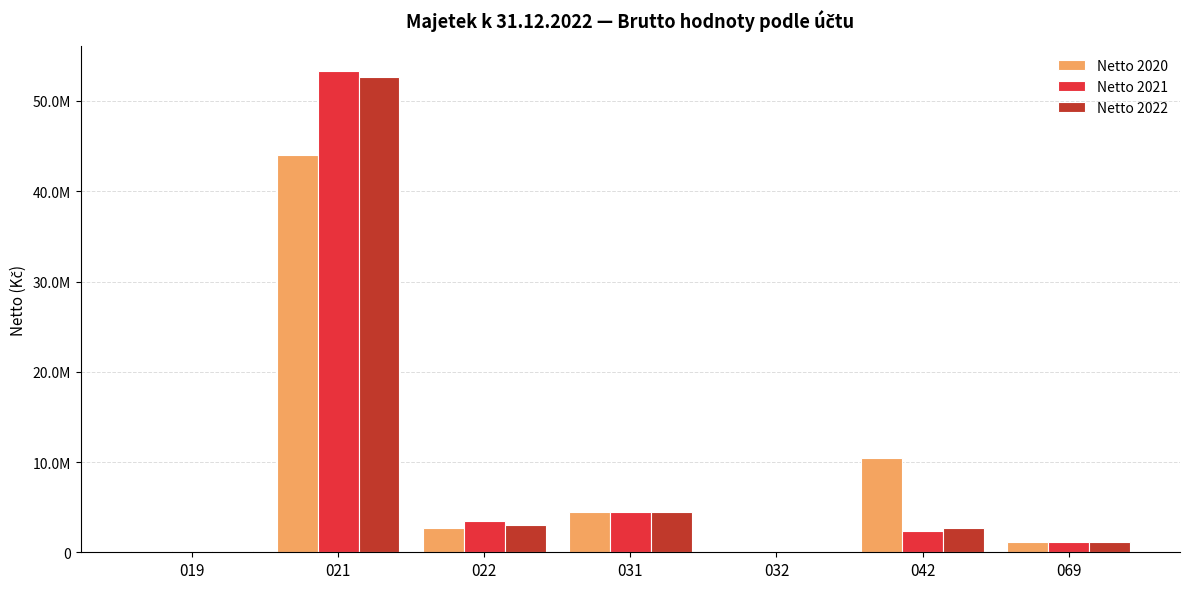

The Netto 2022 series shows 1499788.5 at 042. True or false?

False